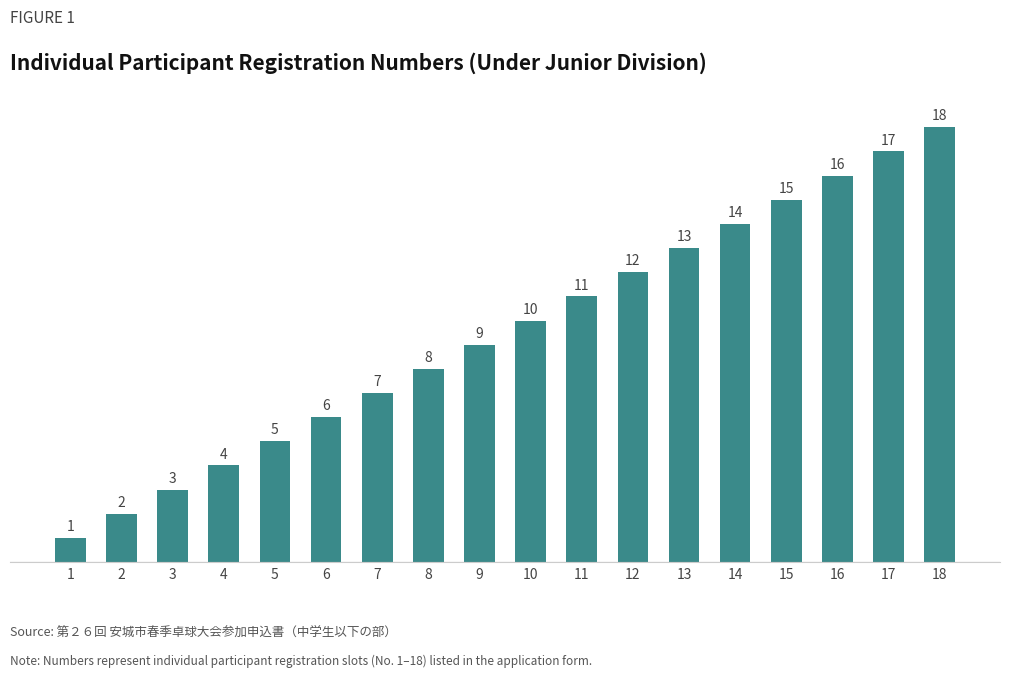

How many categories are shown in the chart?

18